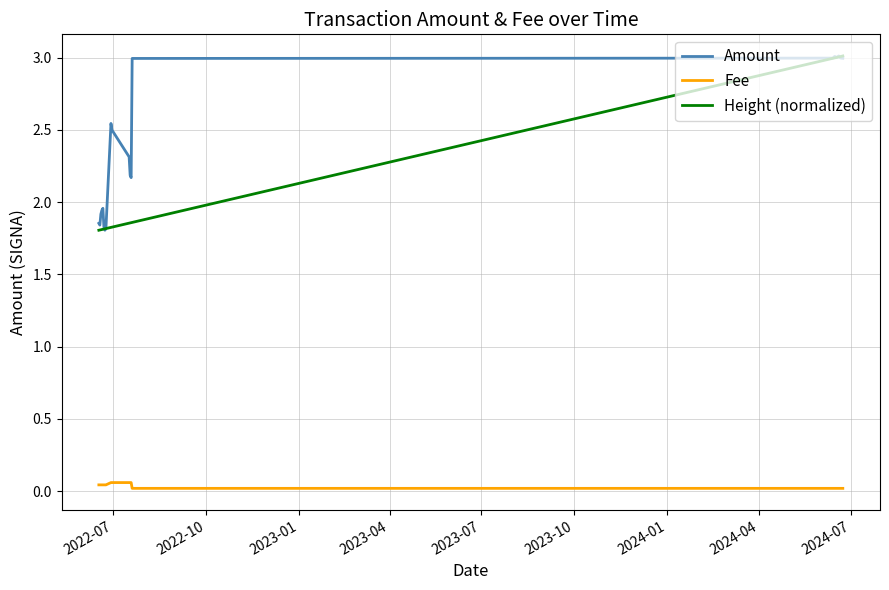

At how many categories does at least one series exceed 0?

20